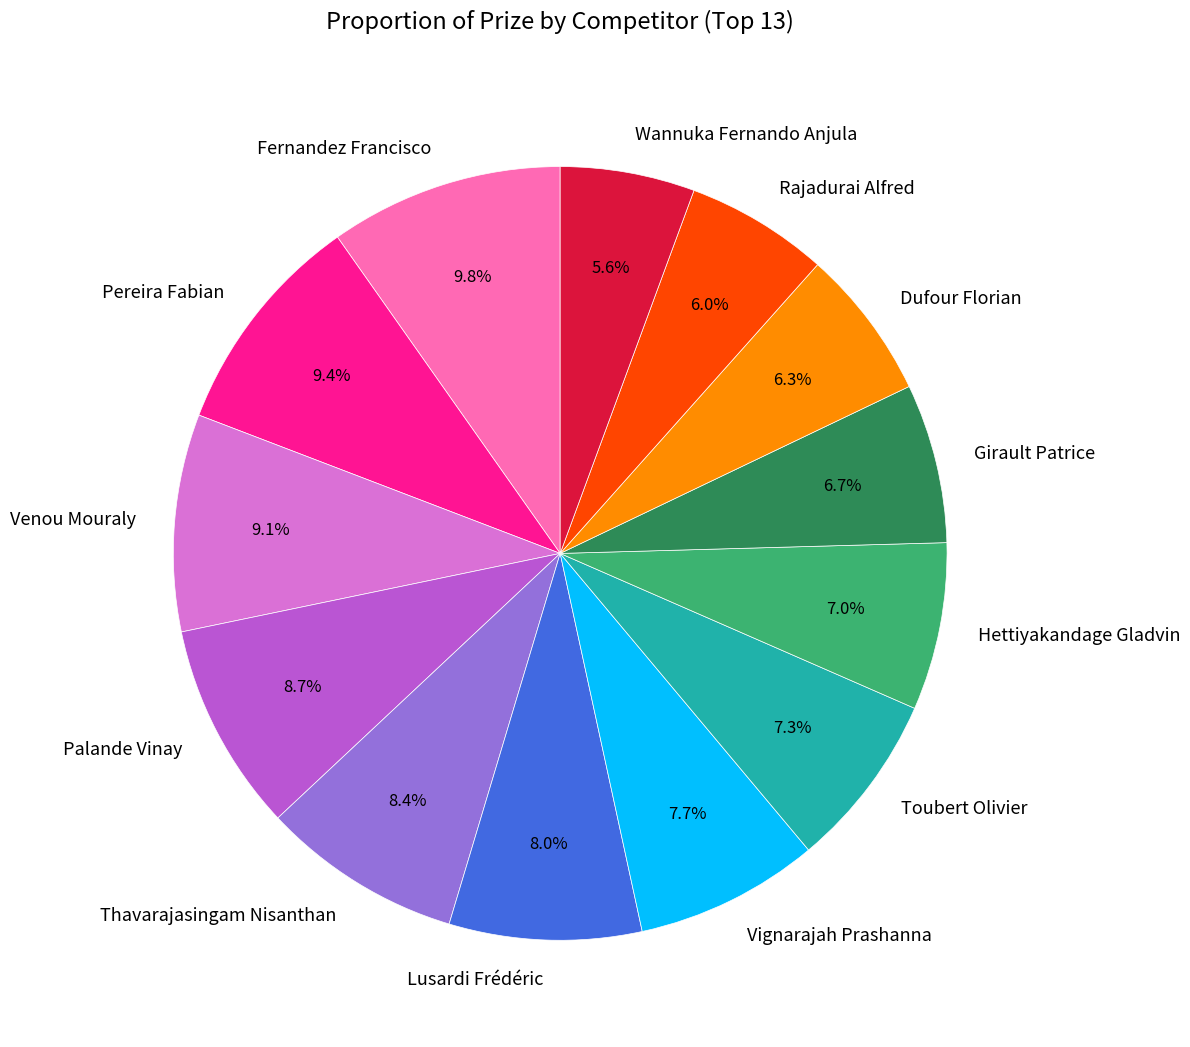

What is the ratio of the value at Venou Mouraly to the value at Lusardi Frédéric?

1.1